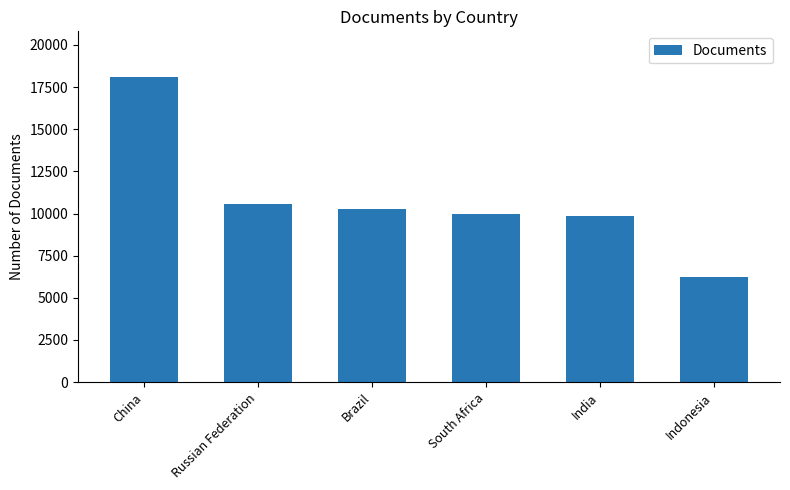

At which category does the chart reach its peak across all series?

China